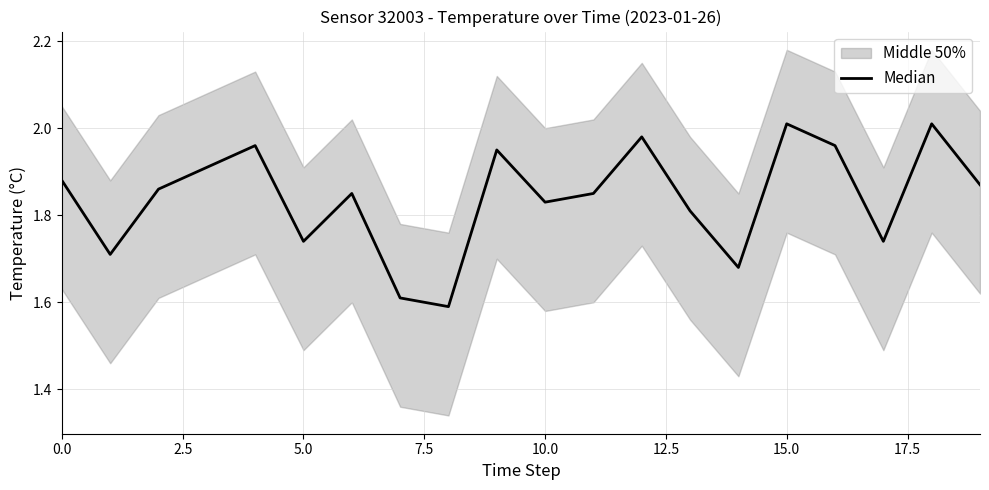

What is the difference between the values at 17.5 and 10.0?

0.3